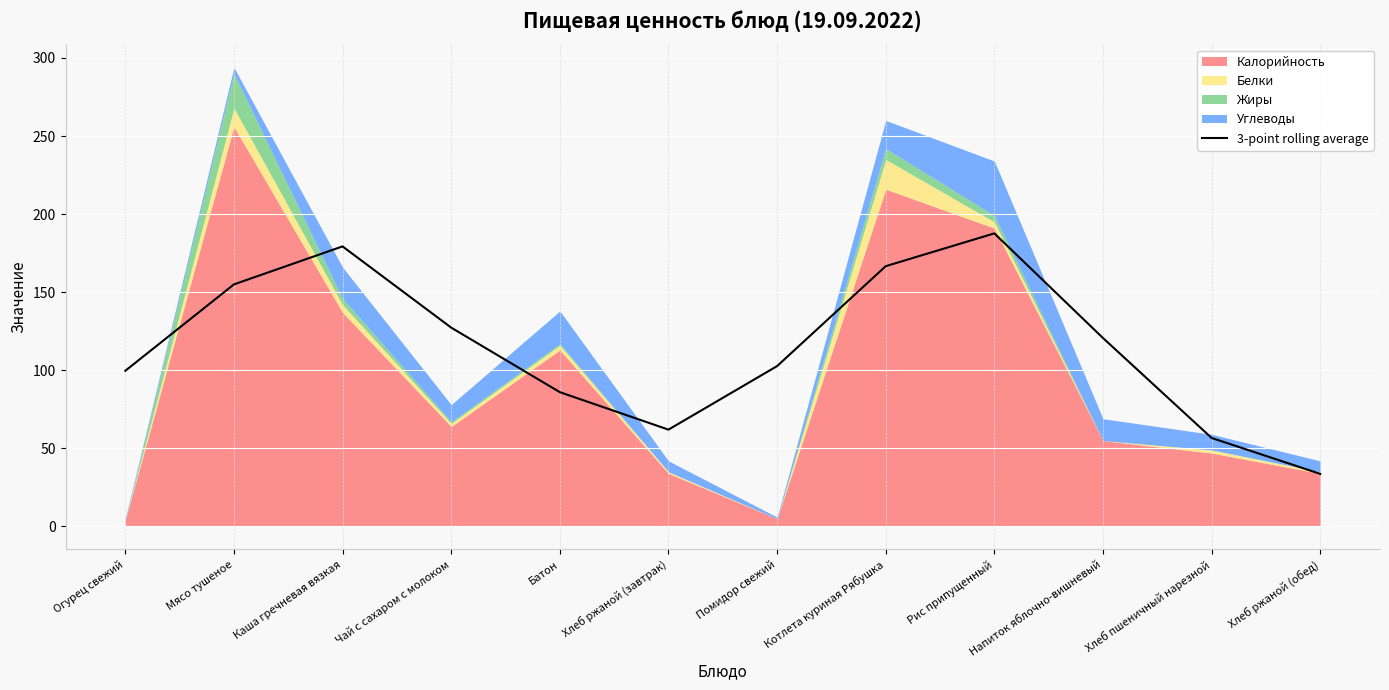

At which label does 3-point rolling average reach its peak?

Рис припущенный